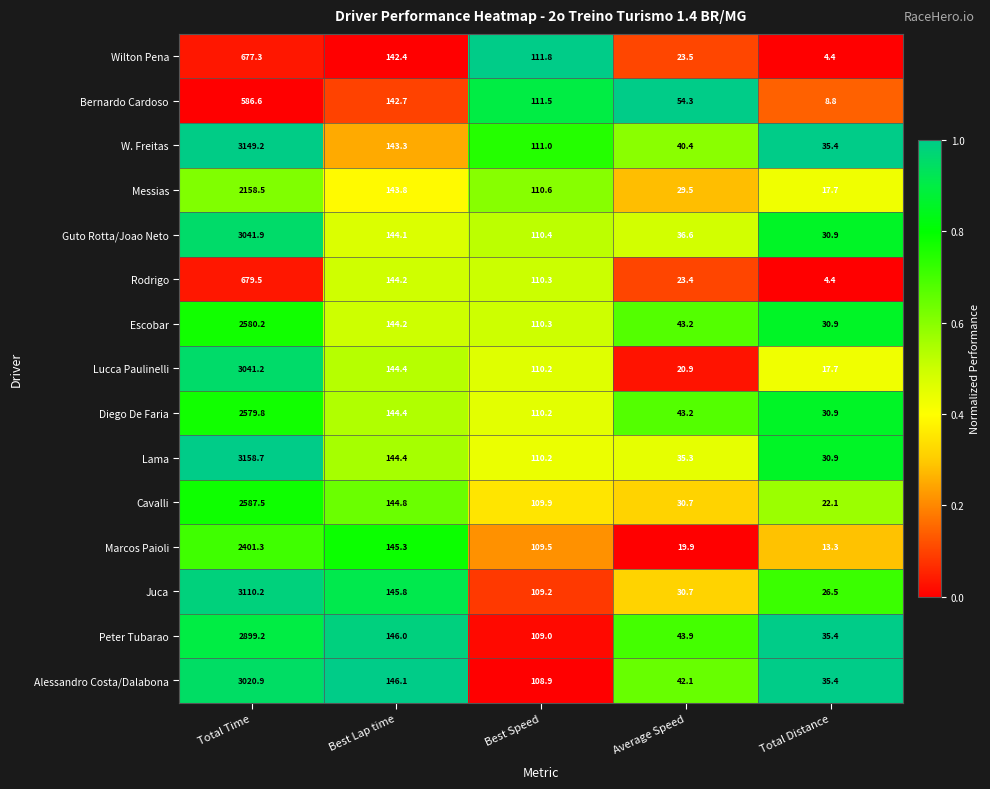

At which category is the sum across all series the highest?

Total Time